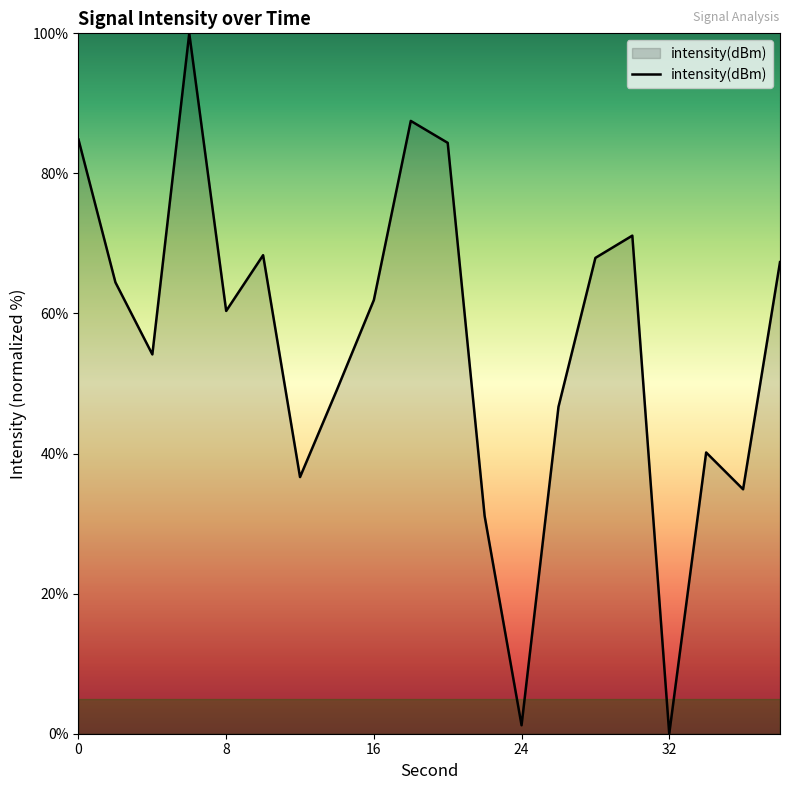

What is the maximum value shown in the chart?

100.0